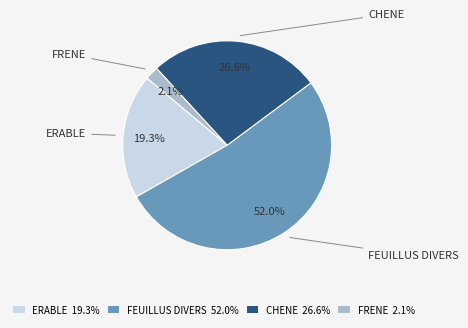

Rank the categories by value from highest to lowest.

FEUILLUS DIVERS, CHENE, ERABLE, FRENE